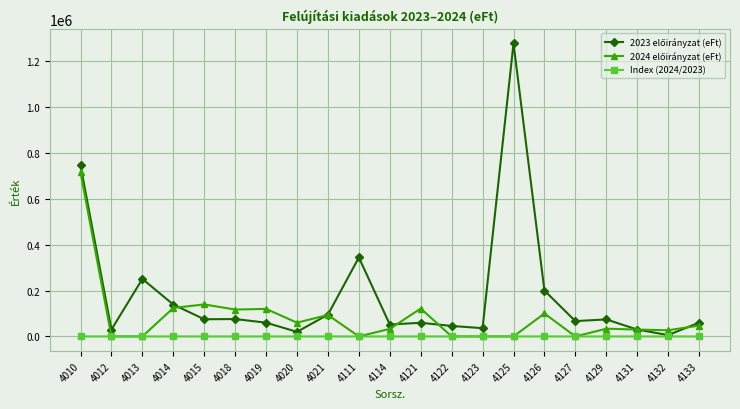

What is the difference between the highest and lowest values at 4013?

250664.0